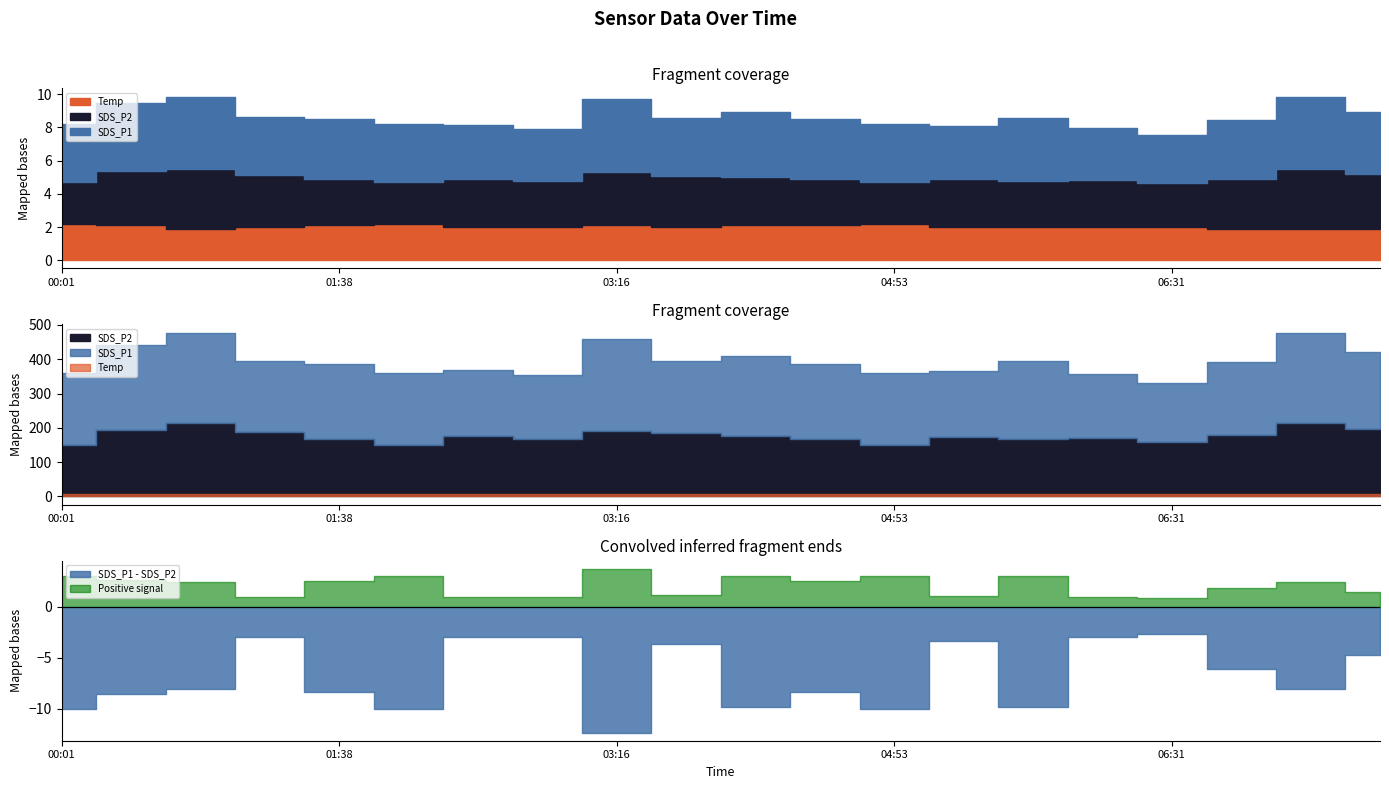

In Temp, how many points are lower than both neighbors (excluding endpoints)?

2